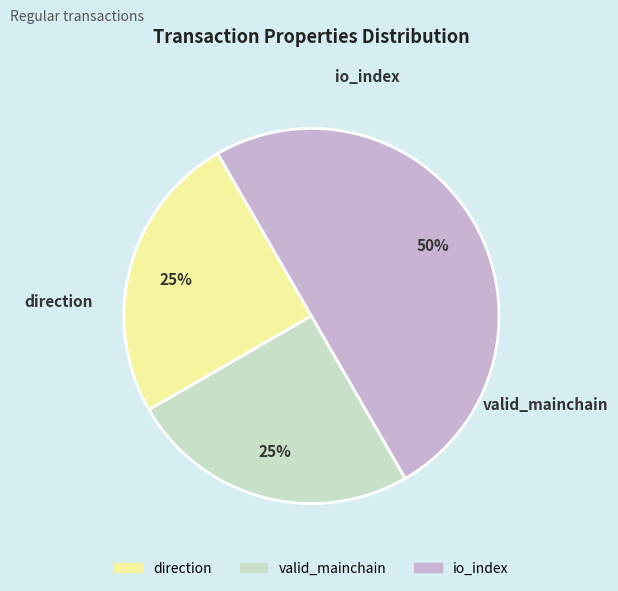

To the nearest percent, what is the average slice percentage?

33%